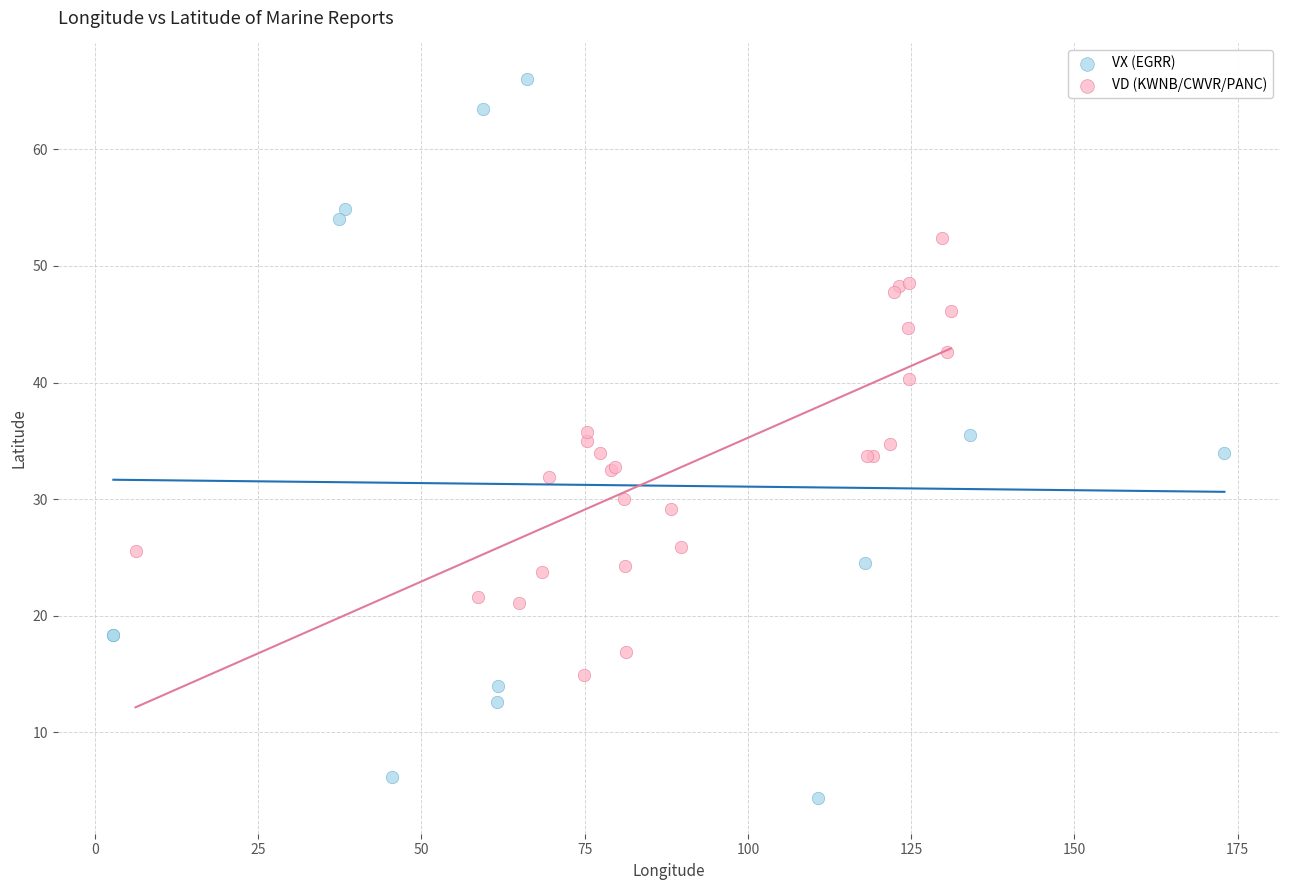

Which series has the widest spread of Y values?

VX (EGRR)